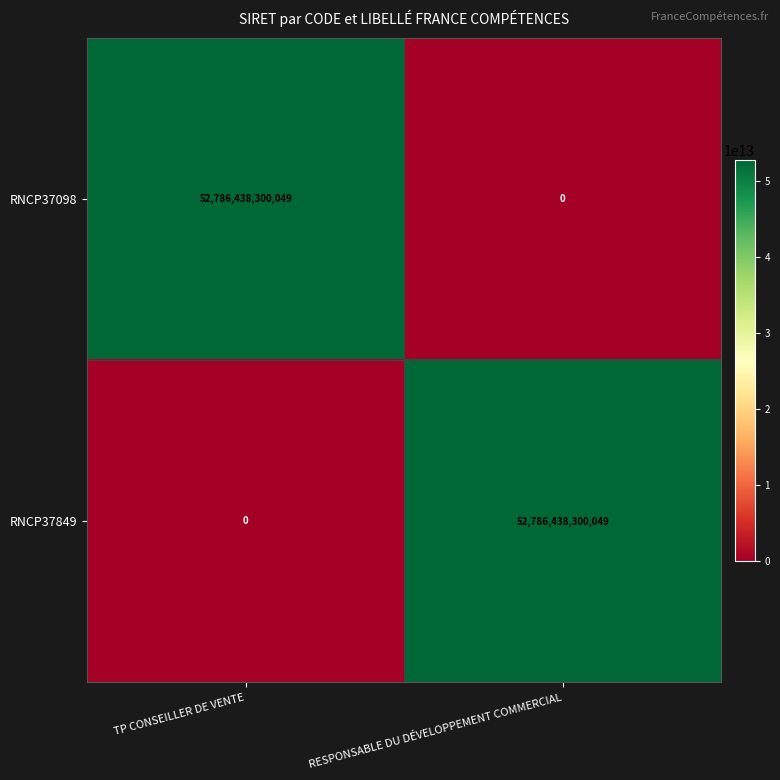

What is the difference between the RNCP37098 values at TP CONSEILLER DE VENTE and RESPONSABLE DU DÉVELOPPEMENT COMMERCIAL?

52786438300049